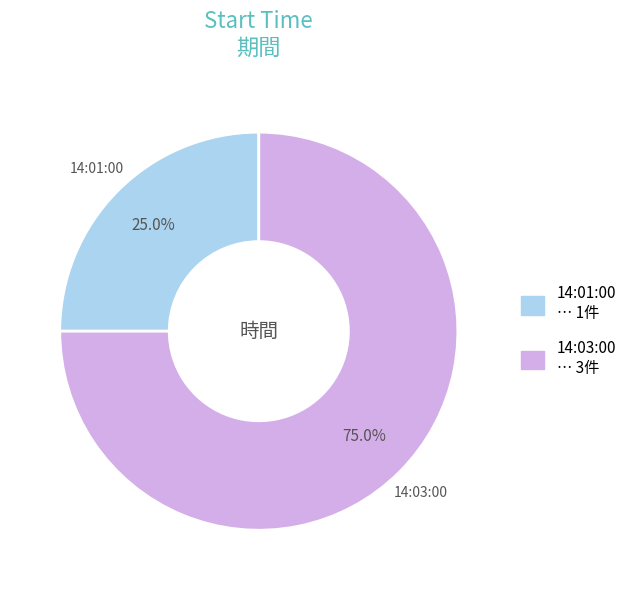

Combined, what portion of the pie is 14:03:00 and 14:01:00?

100.0%